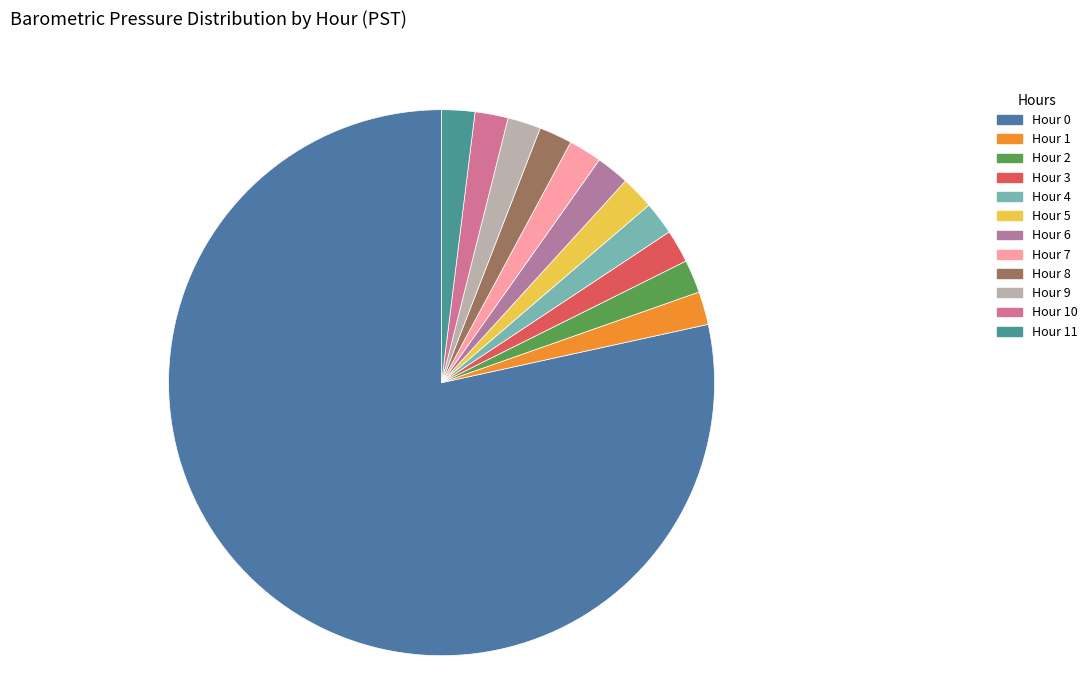

How many slices are in this pie chart?

12